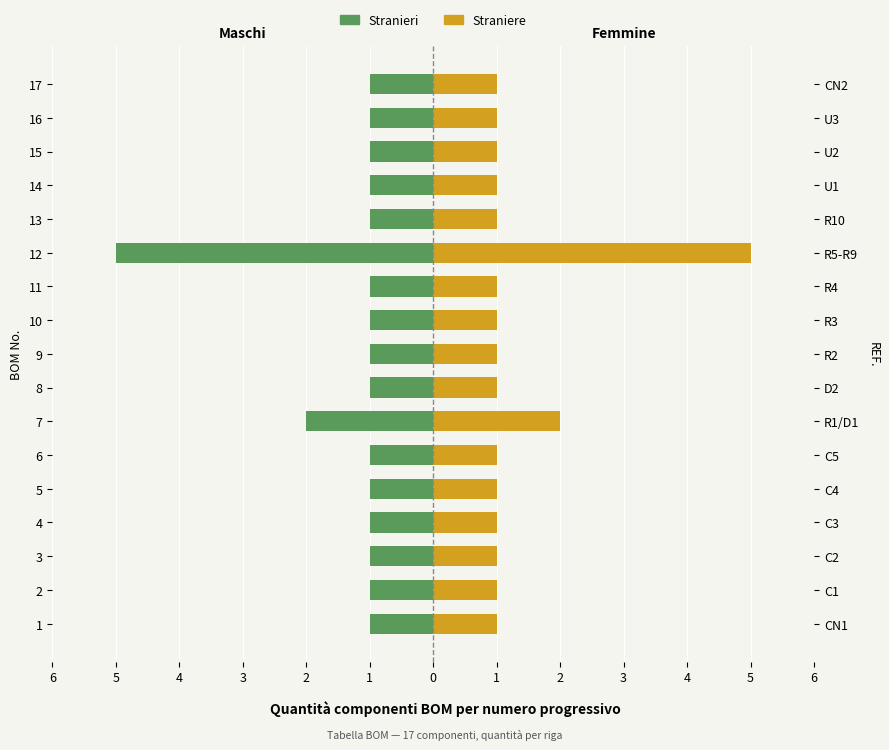

At how many categories does at least one series exceed 0?

17